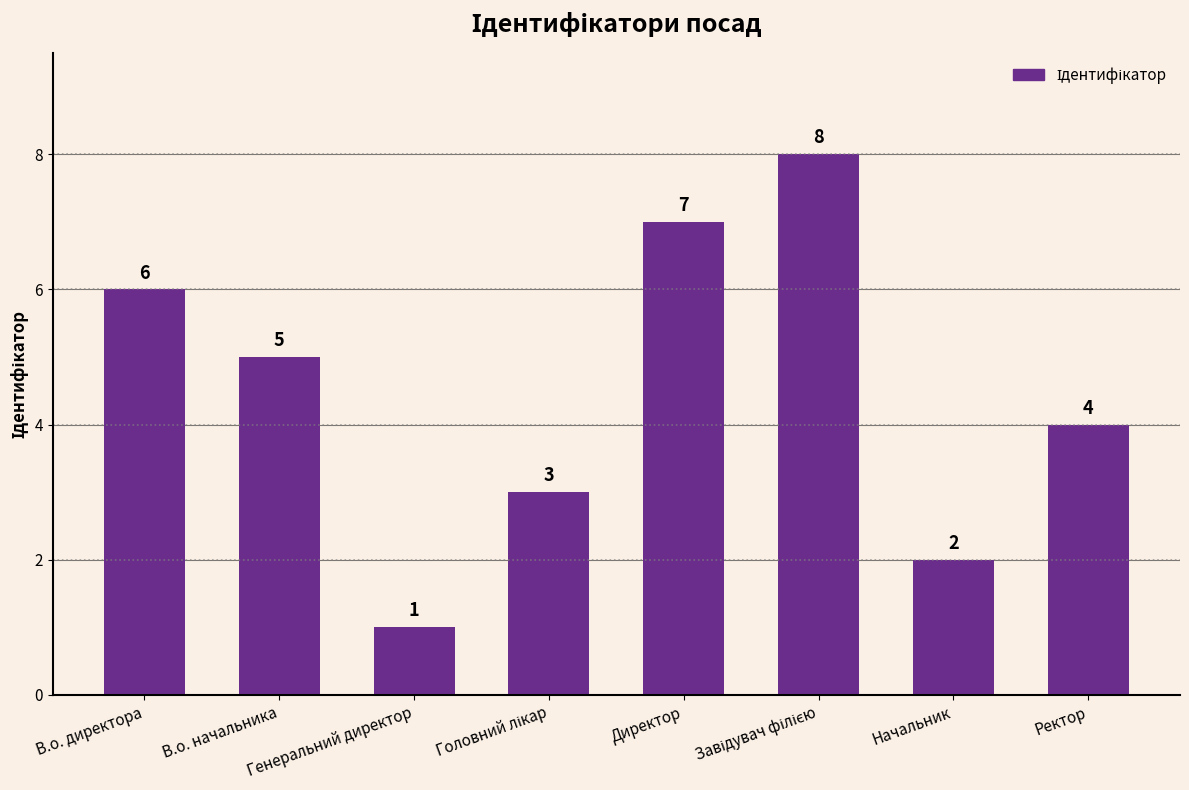

What is the difference between the second highest and minimum values?

6